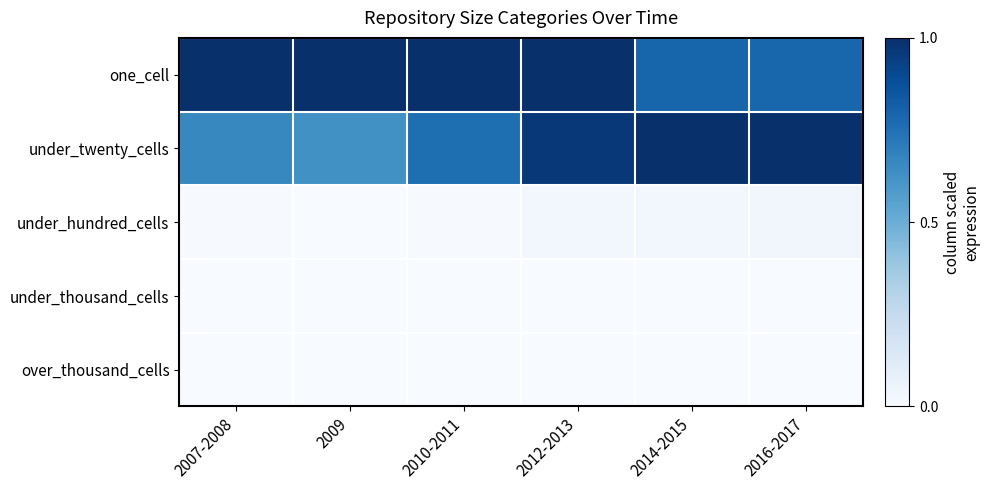

Reading right to left, what are all the values shown in this chart?

one_cell: 2016-2017=0.8	2014-2015=0.8	2012-2013=1.0	2010-2011=1.0	2009=1.0	2007-2008=1.0
under_twenty_cells: 2016-2017=1.0	2014-2015=1.0	2012-2013=1.0	2010-2011=0.8	2009=0.6	2007-2008=0.7
under_hundred_cells: 2016-2017=0.0	2014-2015=0.0	2012-2013=0.0	2010-2011=0.0	2009=0.0	2007-2008=0.0
under_thousand_cells: 2016-2017=0.0	2014-2015=0.0	2012-2013=0.0	2010-2011=0.0	2009=0.0	2007-2008=0.0
over_thousand_cells: 2016-2017=0.0	2014-2015=0.0	2012-2013=0.0	2010-2011=0.0	2009=0.0	2007-2008=0.0